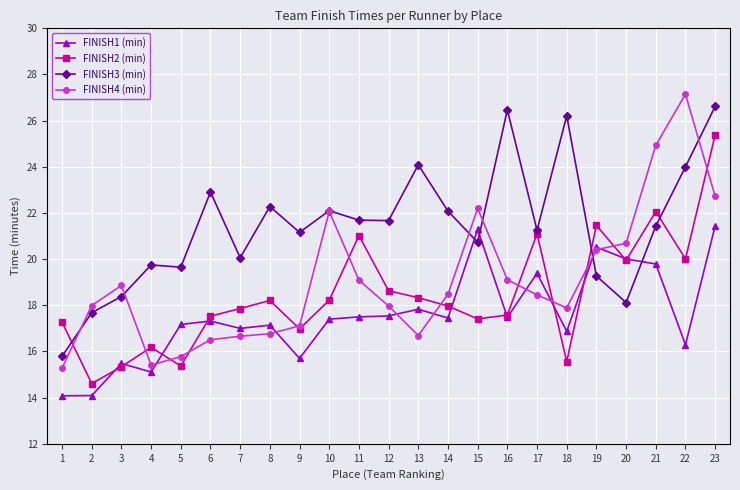

Which series has the widest spread of values?

FINISH4 (min)